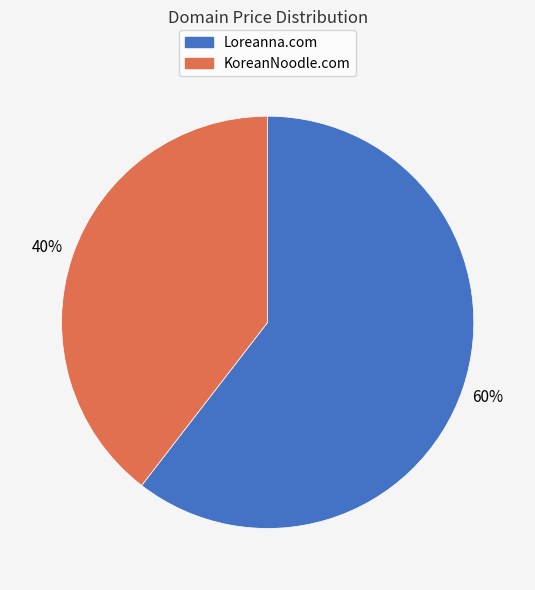

Approximately how many times larger is the value at Loreanna.com compared to KoreanNoodle.com?

1.5